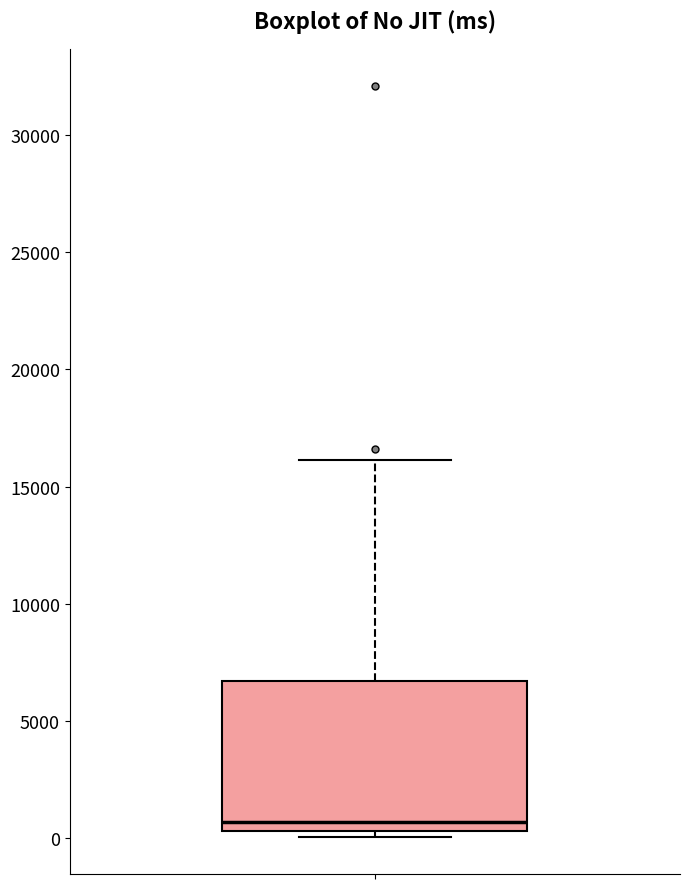

Where is the lower edge of the box on the y-axis? The values are not printed on the chart, so give them approximately, as read against the axis.

500